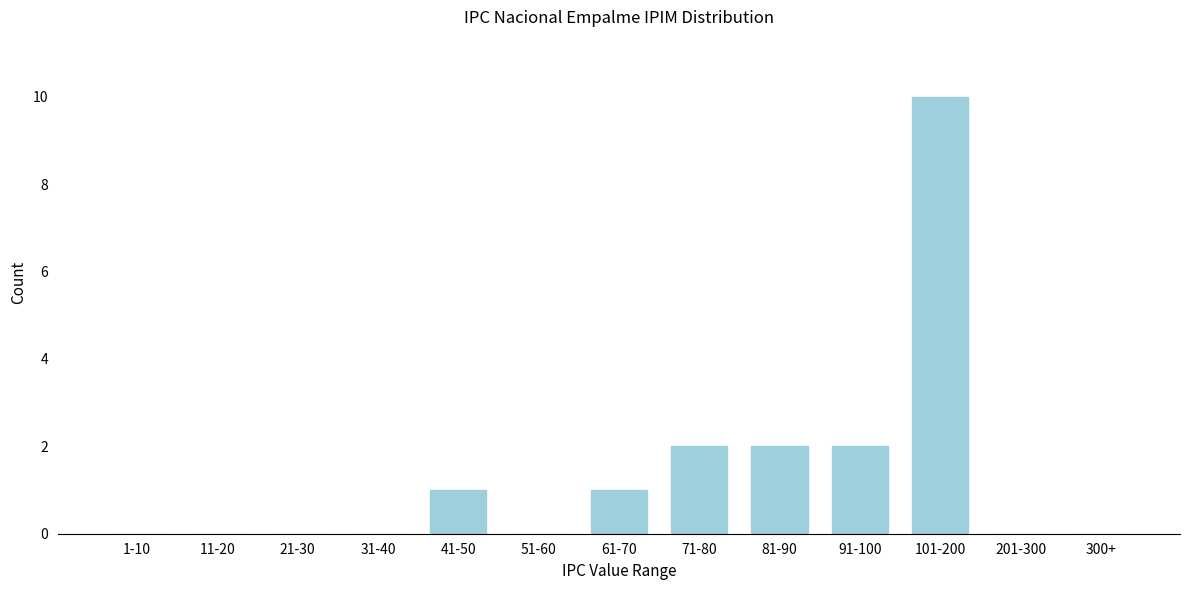

Reading right to left, transcribe all the data shown in this chart.

300+=0	201-300=0	101-200=10	91-100=2	81-90=2	71-80=2	61-70=1	51-60=0	41-50=1	31-40=0	21-30=0	11-20=0	1-10=0